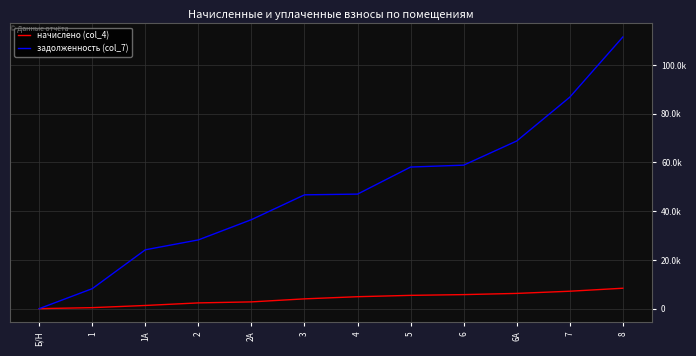

Which series has the widest spread of values?

задолженность (col_7)